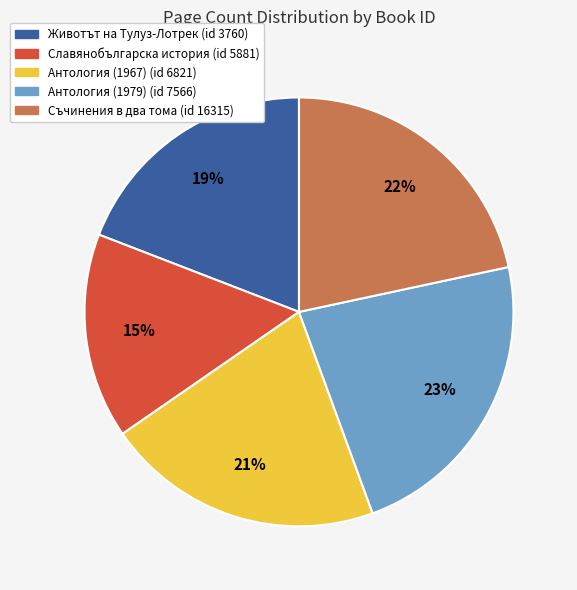

How many segments does this pie chart have?

5